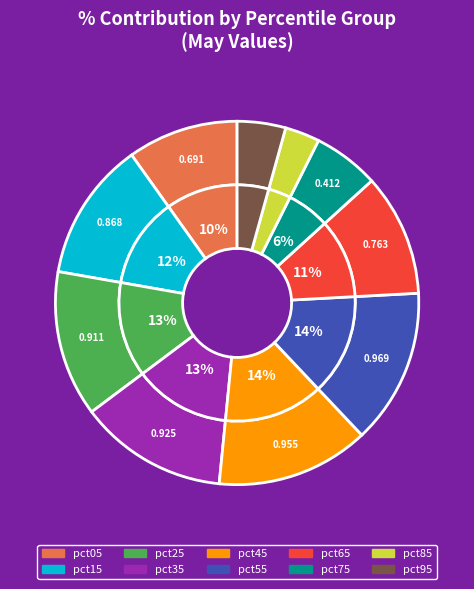

How many segments does this pie chart have?

10